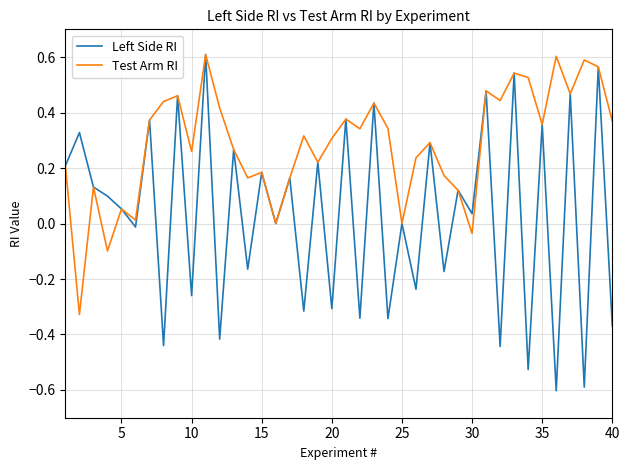

What is the minimum value shown in the chart?

-0.6